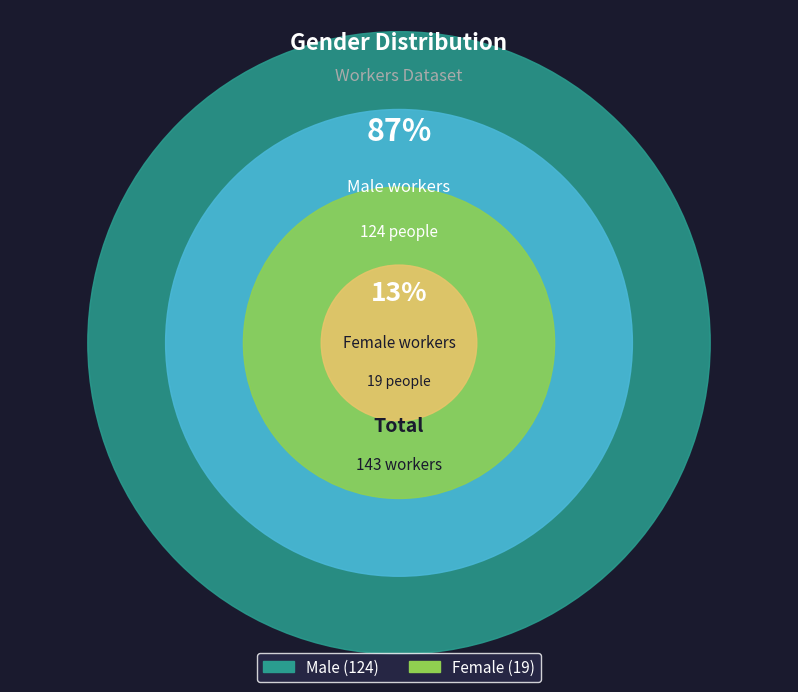

What is the total percentage of Male and Female?

100.0%